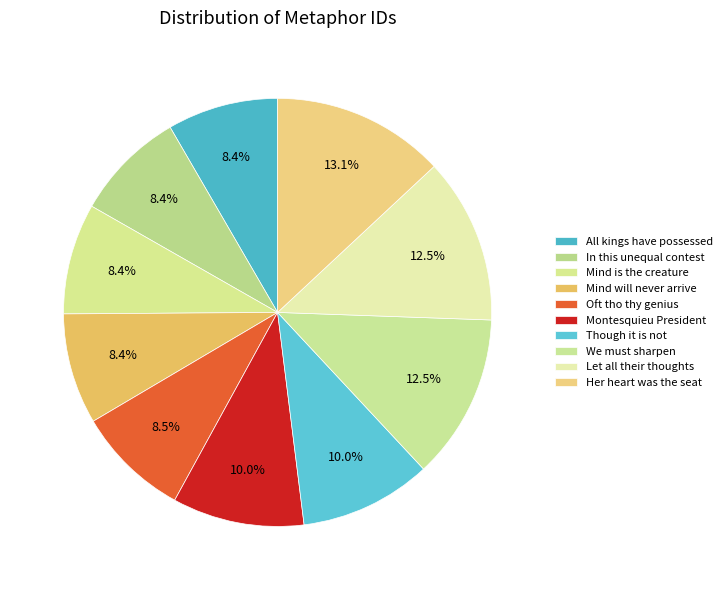

Rank the categories by value from highest to lowest.

Her heart was the seat, Let all their thoughts, We must sharpen, Though it is not, Montesquieu President, Oft tho thy genius, Mind will never arrive, Mind is the creature, In this unequal contest, All kings have possessed